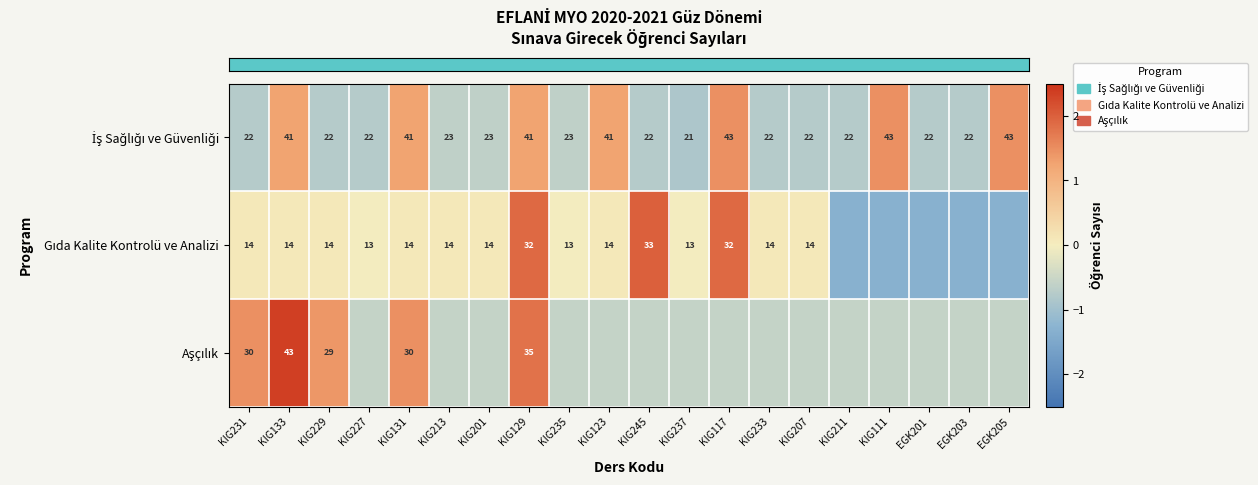

Which label corresponds to the largest value in the chart?

KIG133